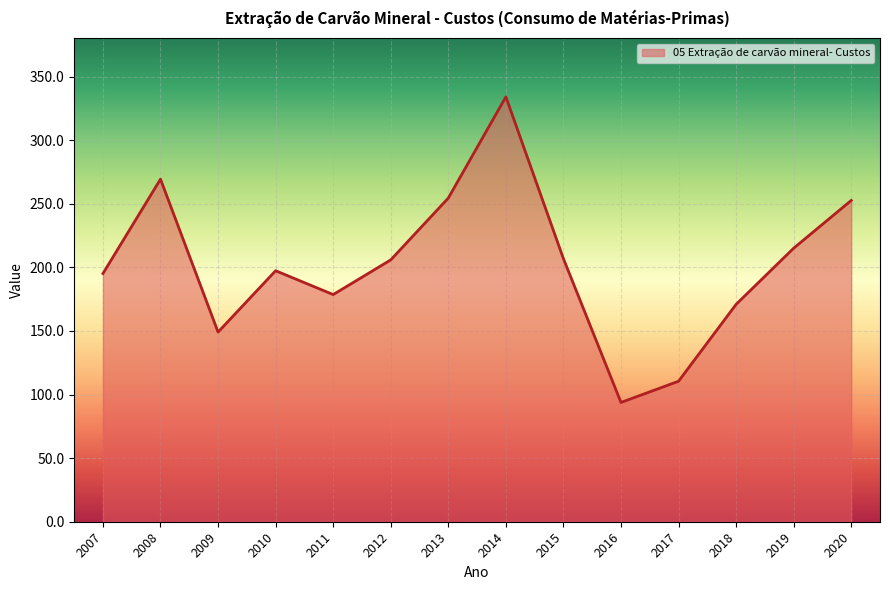

Which category has the highest value across all series?

2014